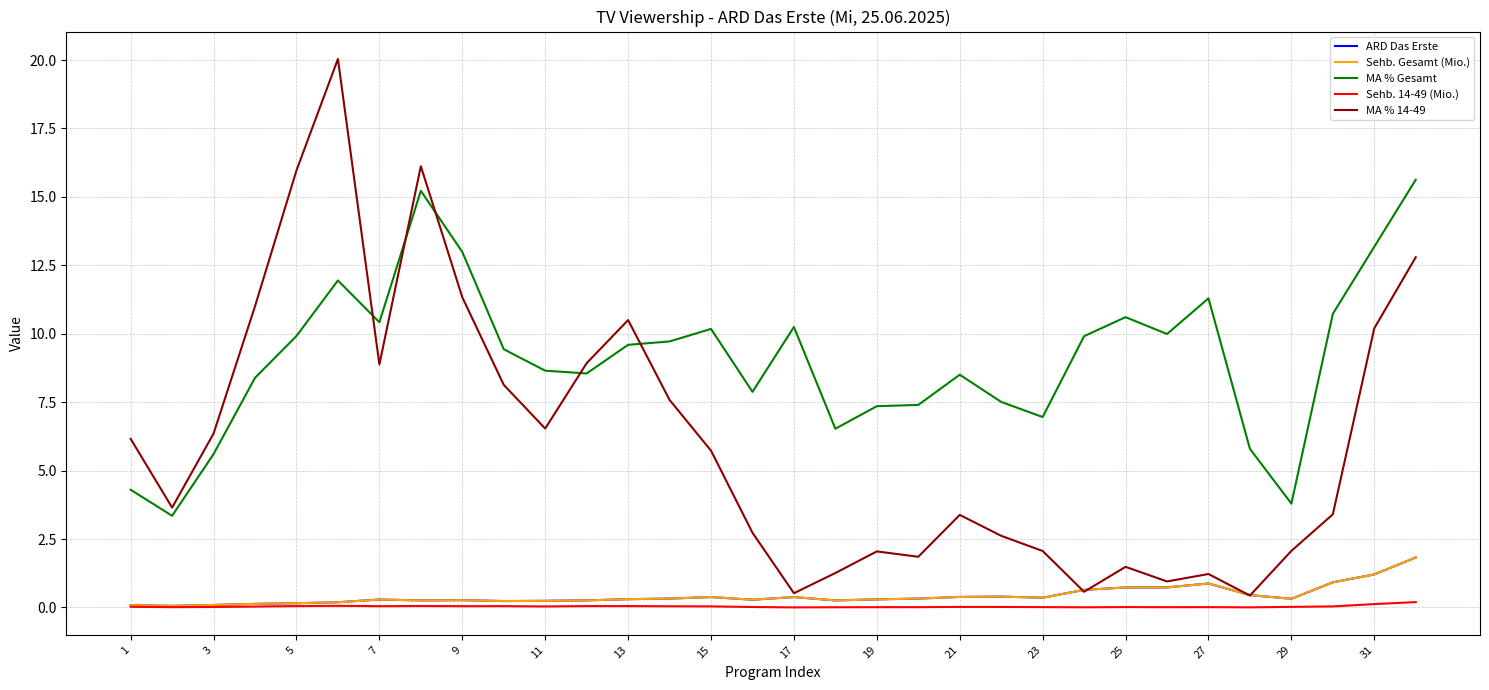

What is the average value of the ARD Das Erste series?

0.4